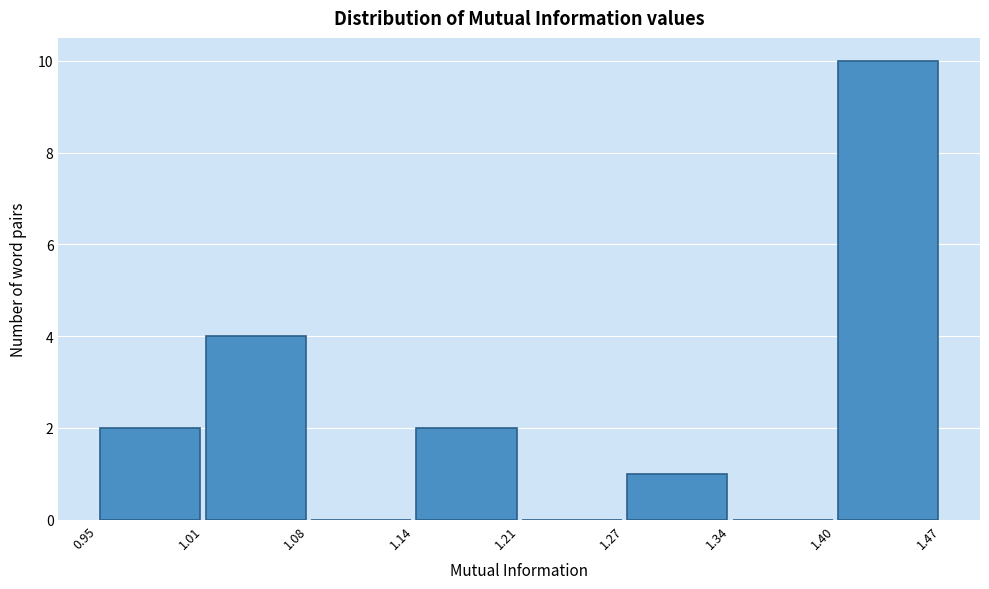

Which range on the x-axis has the tallest bar?

1.40 to 1.47